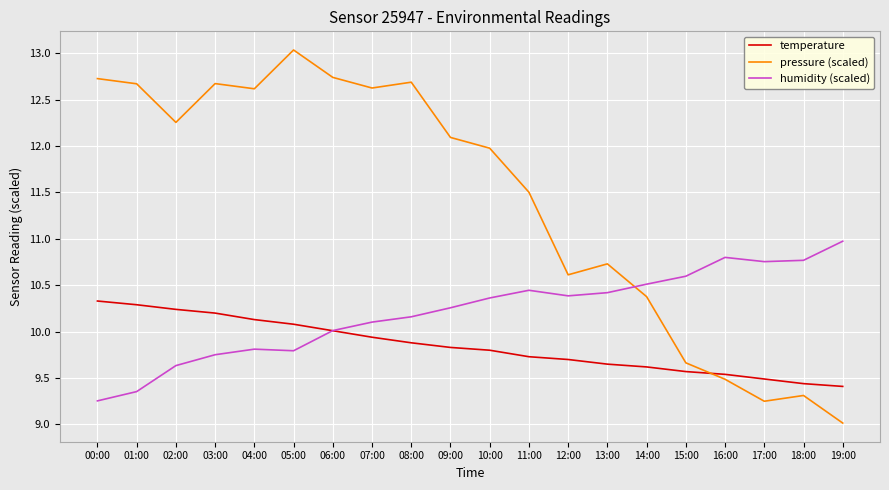

Rank the series by their average value, from highest to lowest.

pressure (scaled), humidity (scaled), temperature